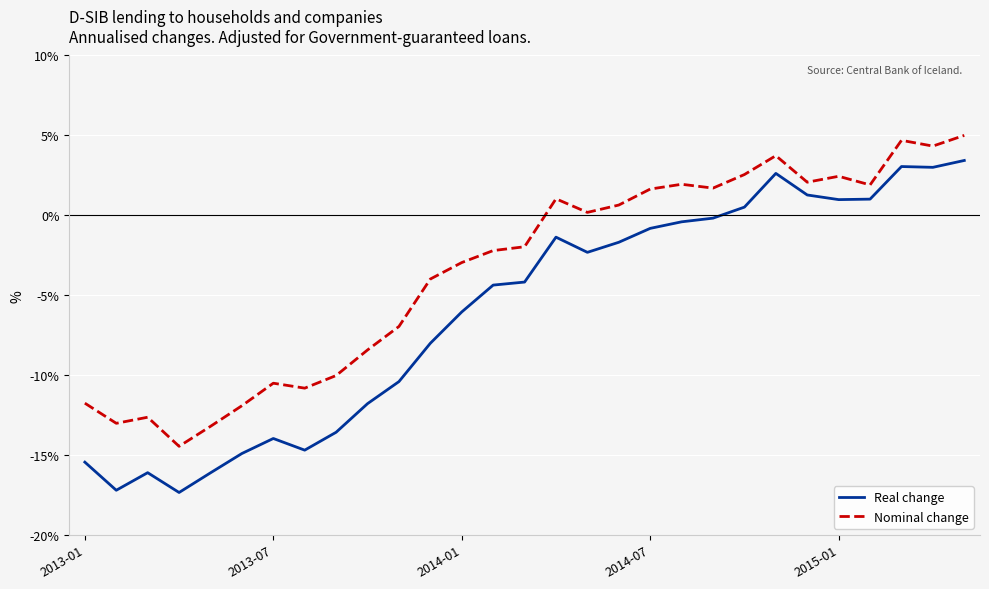

What is the greatest value displayed?

5.0